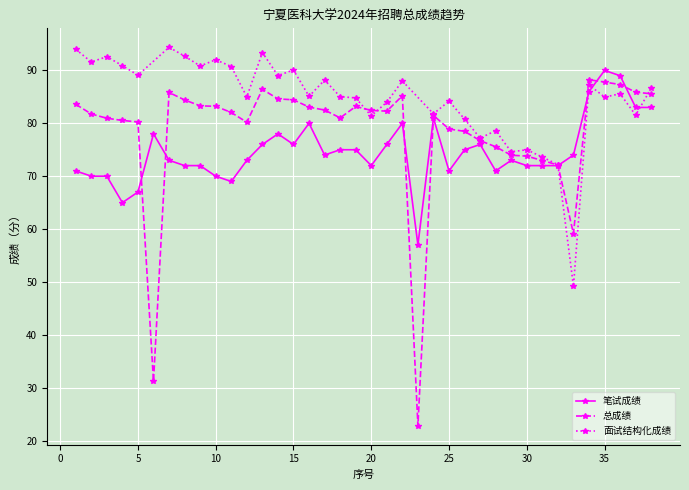

Is it true that 总成绩 equals 72.1 at 32?

True